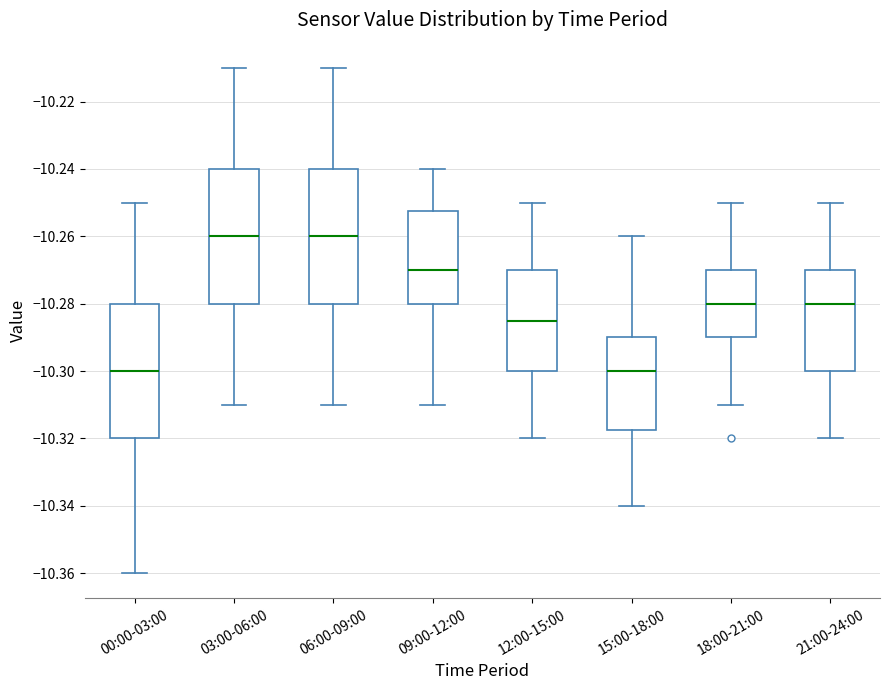

Reading left to right, transcribe this box plot: for each box, give where its median line is, the range the box spans, and where its two whiskers end, as read against the y-axis. The values are not printed on the chart, so give them approximately, as read against the axis.

00:00-03:00: median -10.300, box -10.320 to -10.280, whiskers -10.360 to -10.250
03:00-06:00: median -10.260, box -10.280 to -10.240, whiskers -10.310 to -10.210
06:00-09:00: median -10.260, box -10.280 to -10.240, whiskers -10.310 to -10.210
09:00-12:00: median -10.270, box -10.280 to -10.252, whiskers -10.310 to -10.240
12:00-15:00: median -10.284, box -10.300 to -10.270, whiskers -10.320 to -10.250
15:00-18:00: median -10.300, box -10.318 to -10.290, whiskers -10.340 to -10.260
18:00-21:00: median -10.280, box -10.290 to -10.270, whiskers -10.310 to -10.250
21:00-24:00: median -10.280, box -10.300 to -10.270, whiskers -10.320 to -10.250